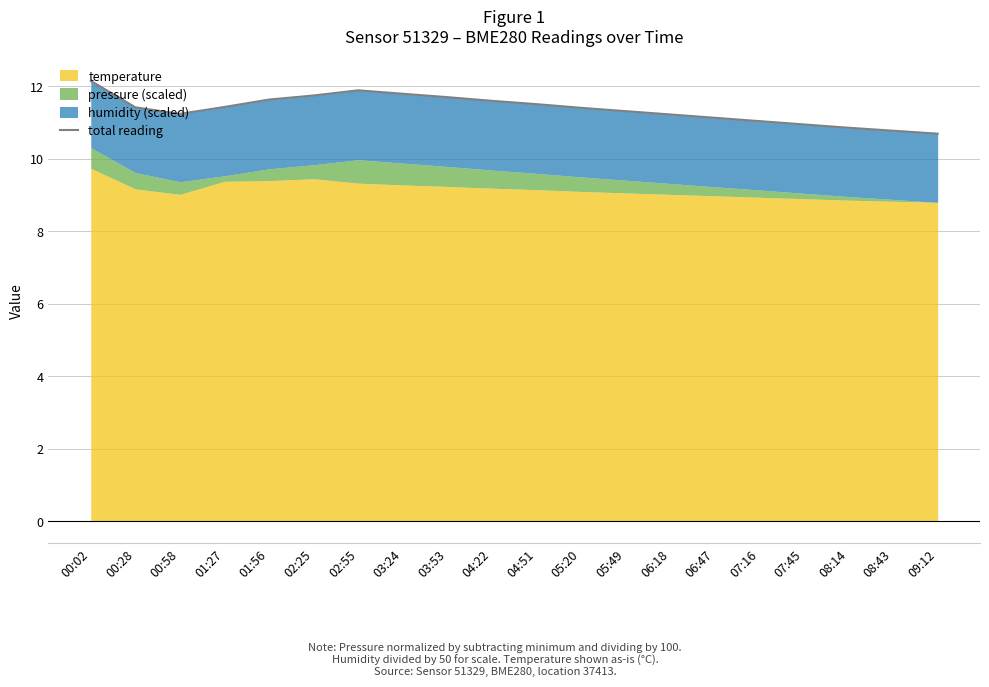

Count the number of categories in the chart.

20